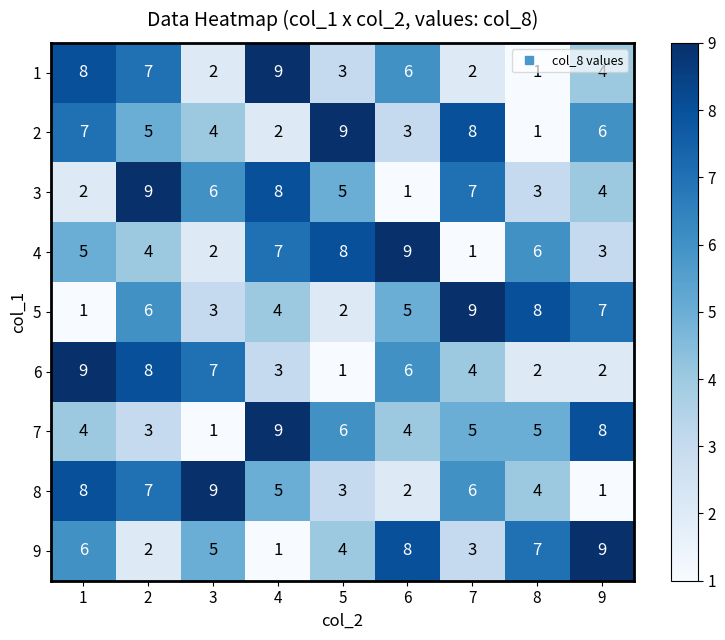

What is the sum of all 5 values?

45